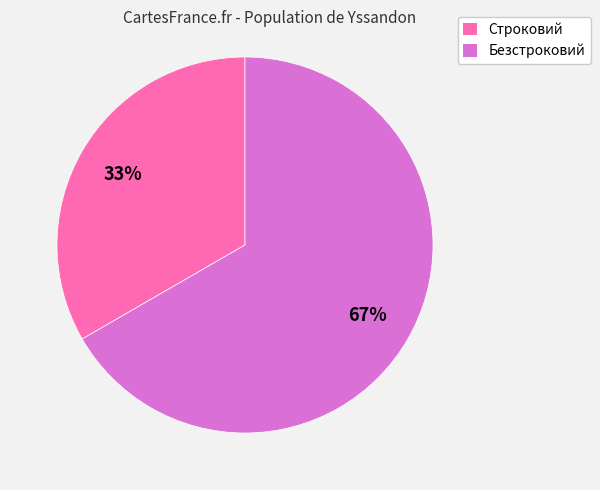

To the nearest percent, what percentage of the pie is Строковий?

33%